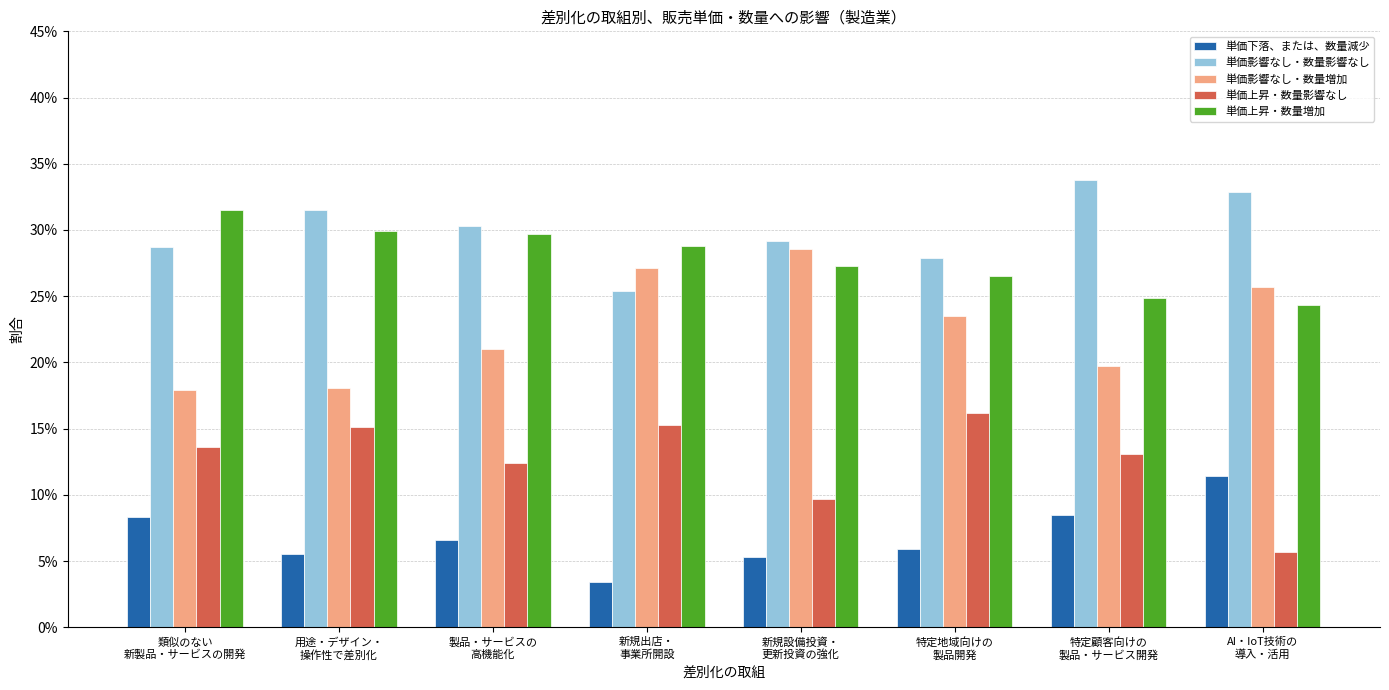

What are all the series names shown in the legend?

単価下落、または、数量減少, 単価影響なし・数量影響なし, 単価影響なし・数量増加, 単価上昇・数量影響なし, 単価上昇・数量増加